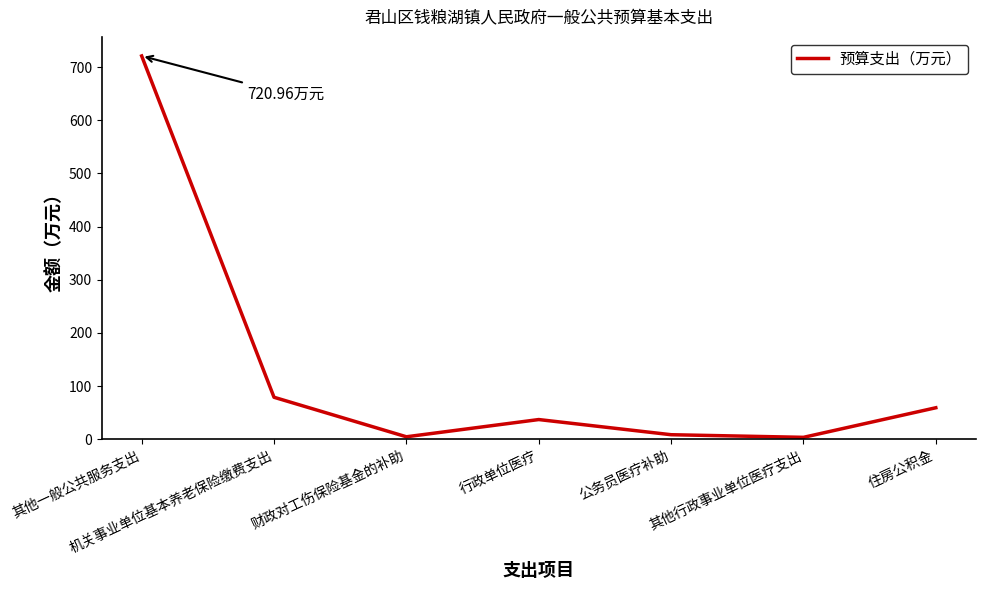

The chart shows a value of 130.5 at 机关事业单位基本养老保险缴费支出. True or false?

False